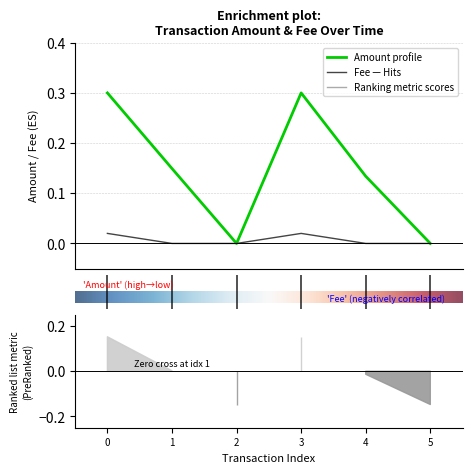

Count the number of categories in the chart.

6